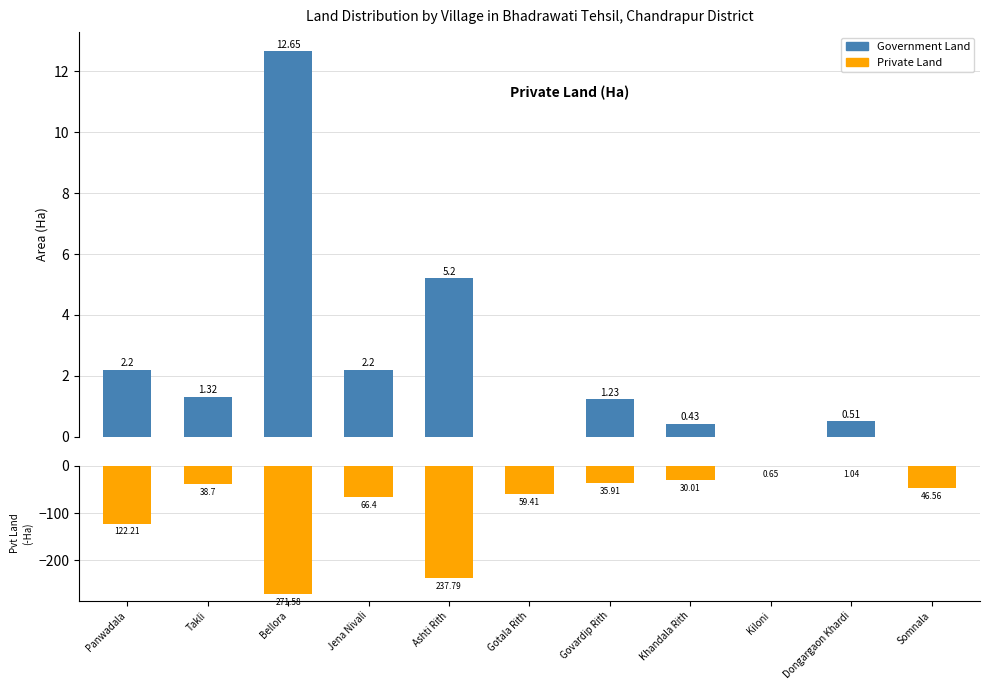

Is the value of Private Land at Takli greater than the value of Government Land at Jena Nivali?

No